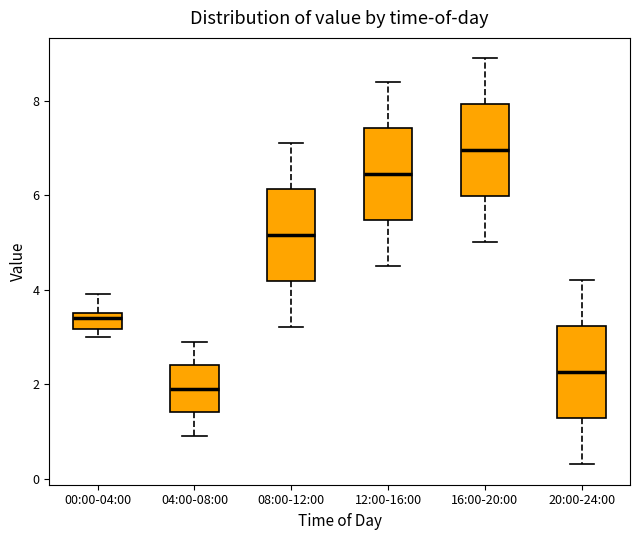

Which box's median line is the highest?

16:00-20:00